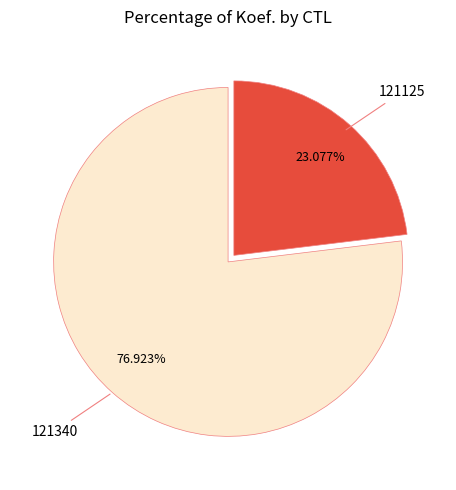

To the nearest percent, what percentage of the pie is 121125?

23%